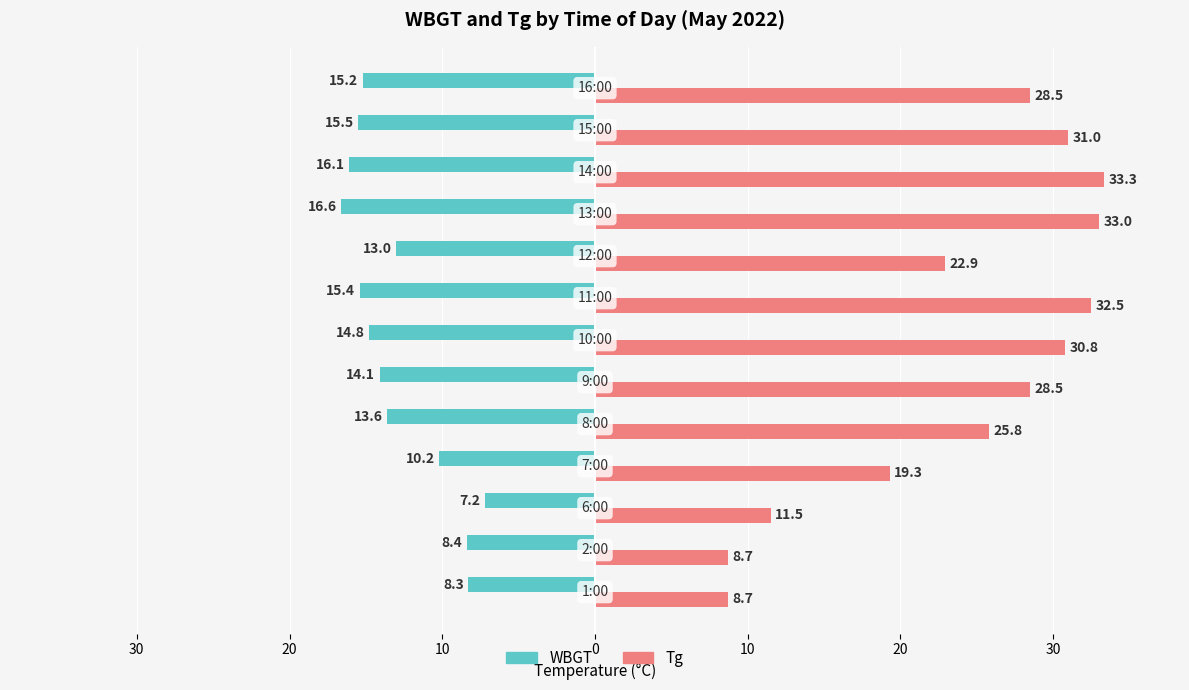

What are all the series names shown in the legend?

WBGT, Tg